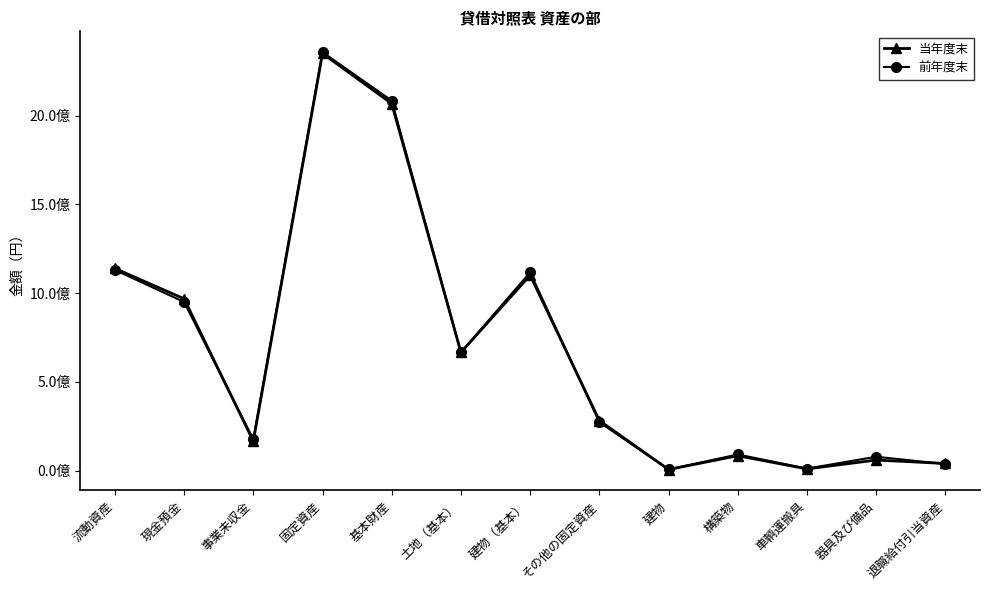

At which label does 当年度末 reach its minimum?

建物